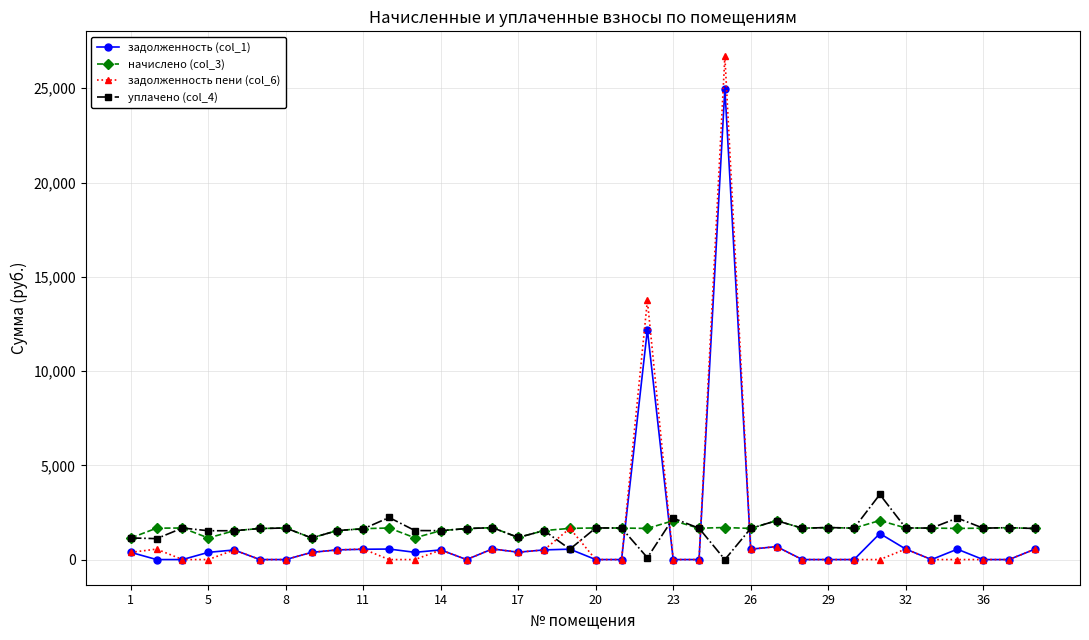

After their last crossing, which series has the higher values: задолженность (col_1) or начислено (col_3)?

начислено (col_3)